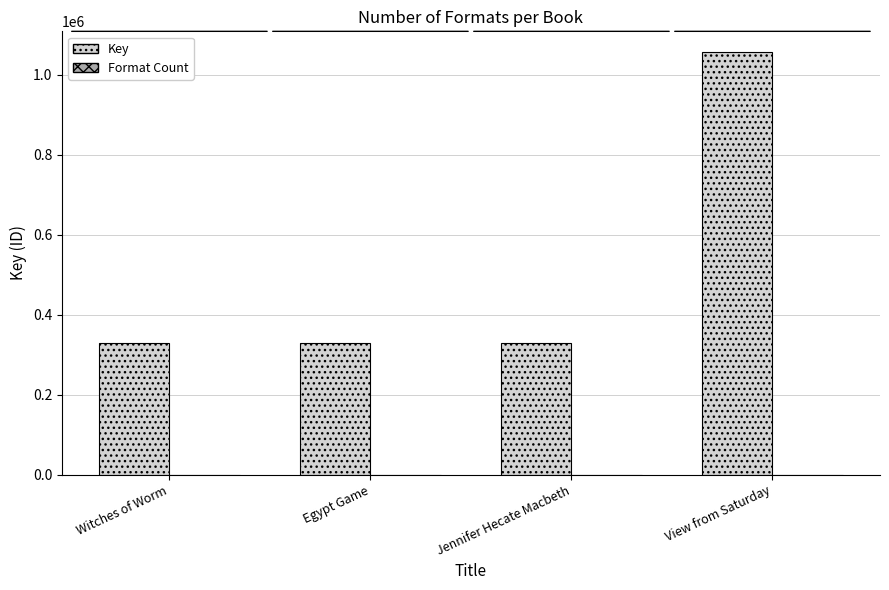

What is the sum of all Key values?

2045334